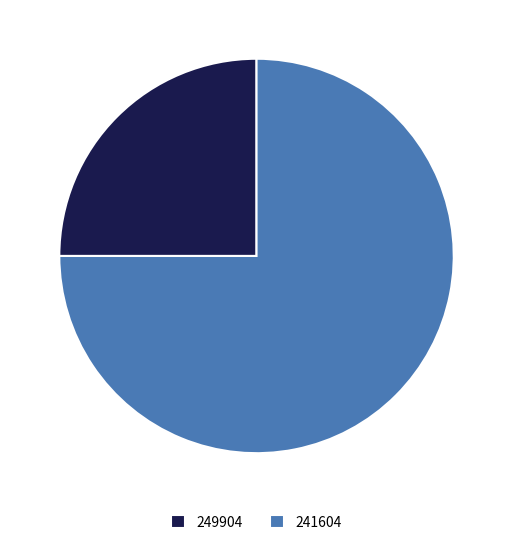

Rank the categories by value from lowest to highest.

249904, 241604